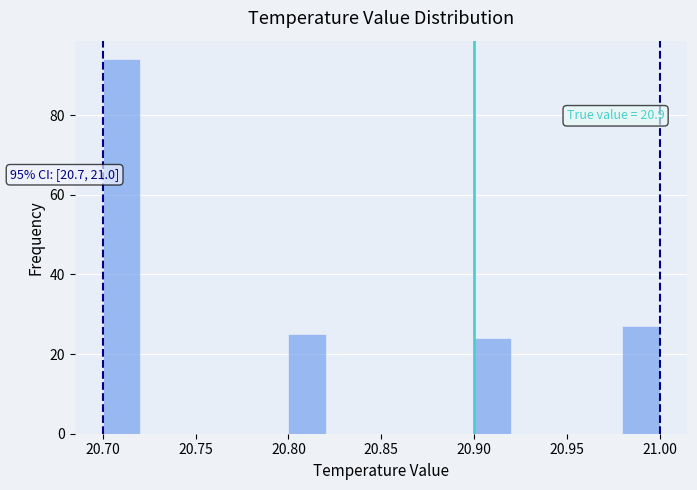

Which range on the x-axis has the tallest bar?

20.70 to 20.72